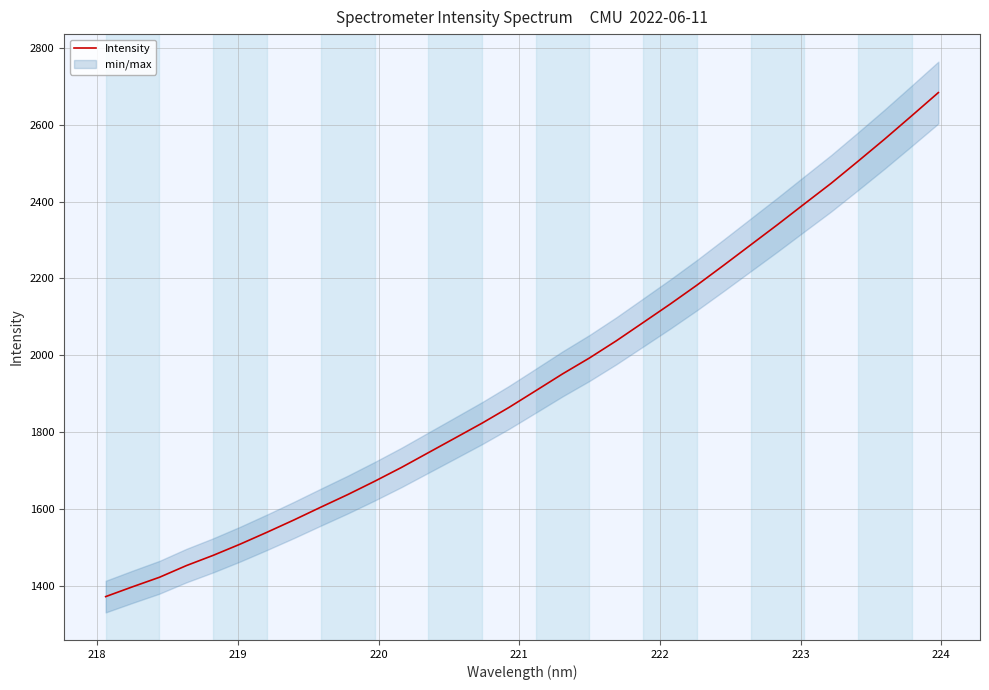

What is the value of the 2nd point from the left?

1397.8